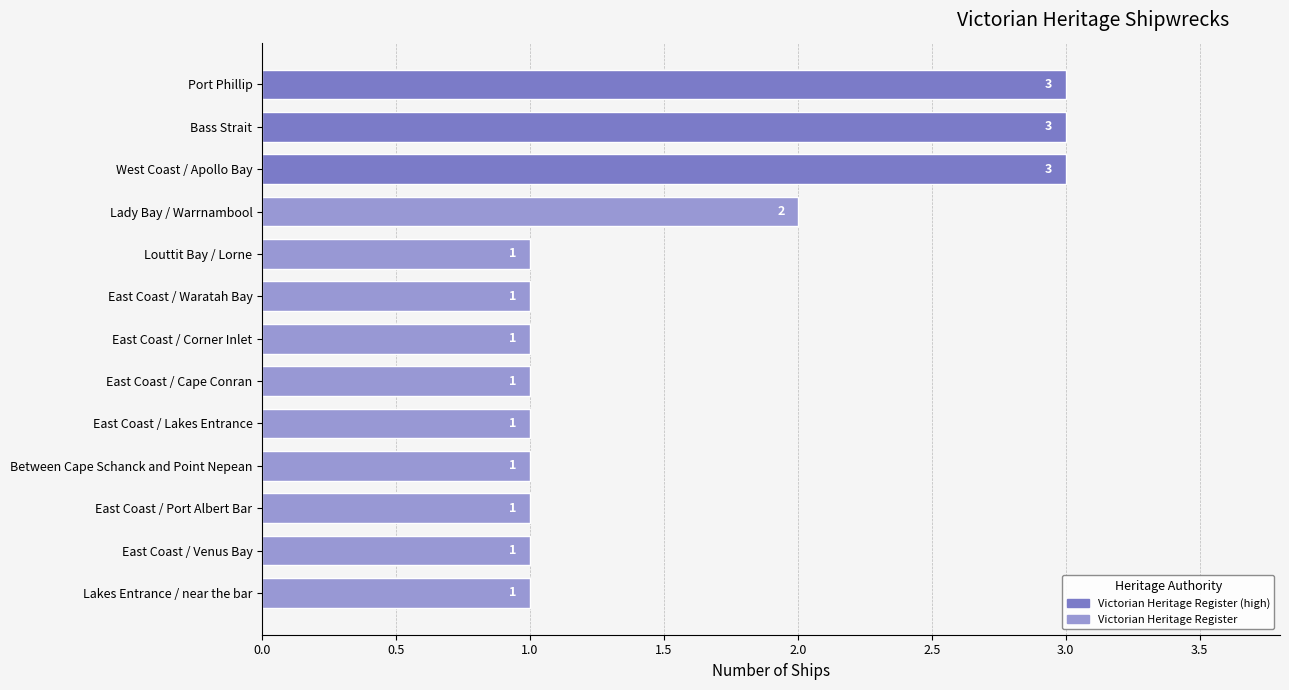

Does the chart contain any negative values?

No